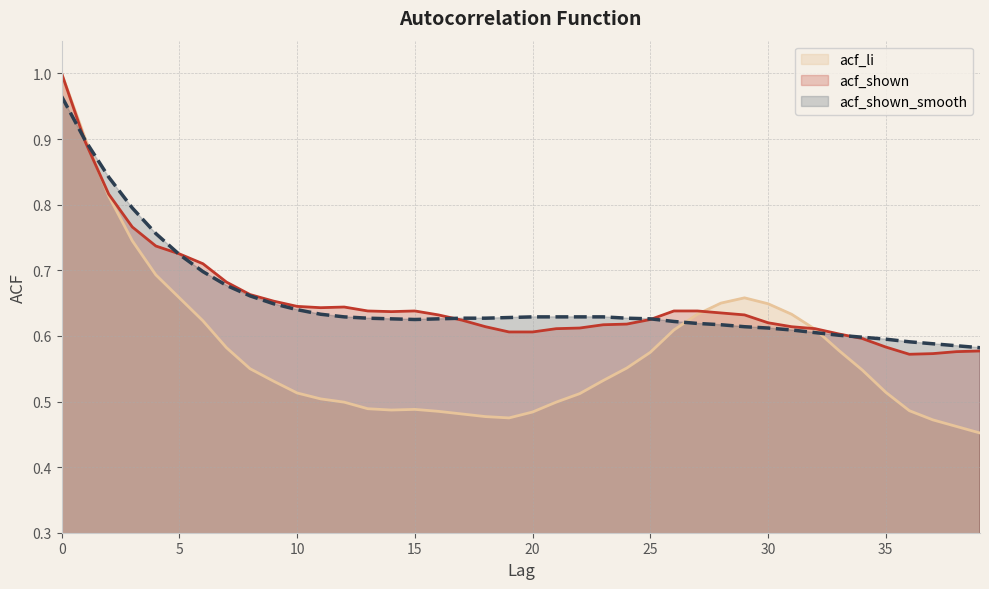

What is the total value across all series at 21?

1.7